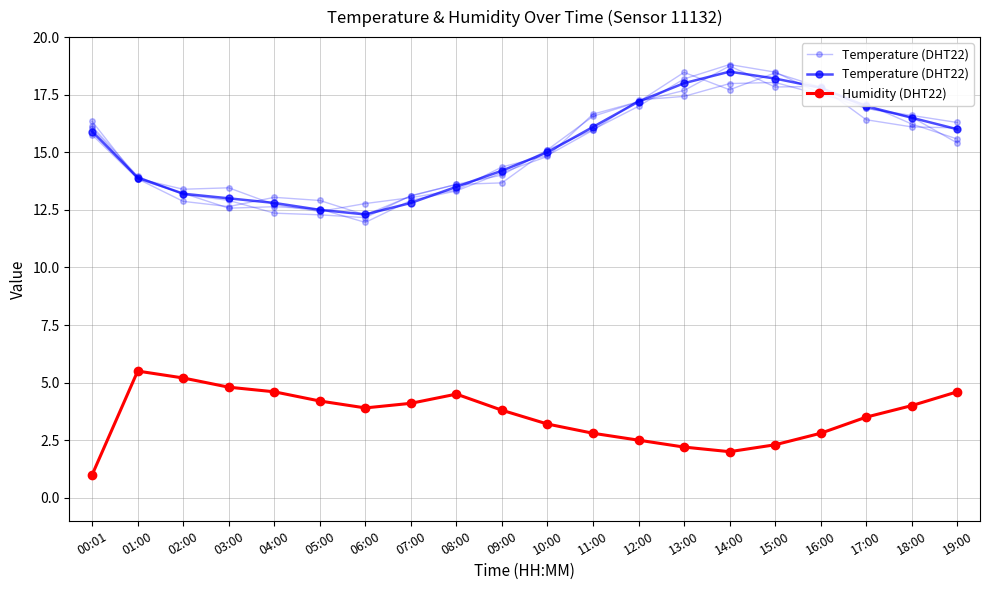

List the series in order of their overall mean, highest first.

Temperature (DHT22), Humidity (DHT22)